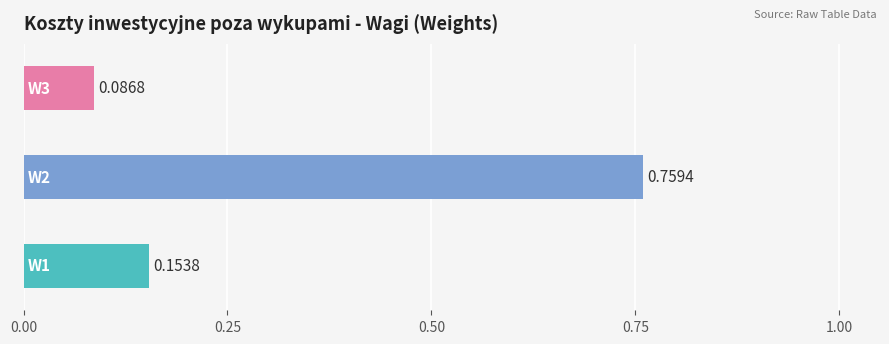

How many bars are there in total?

3